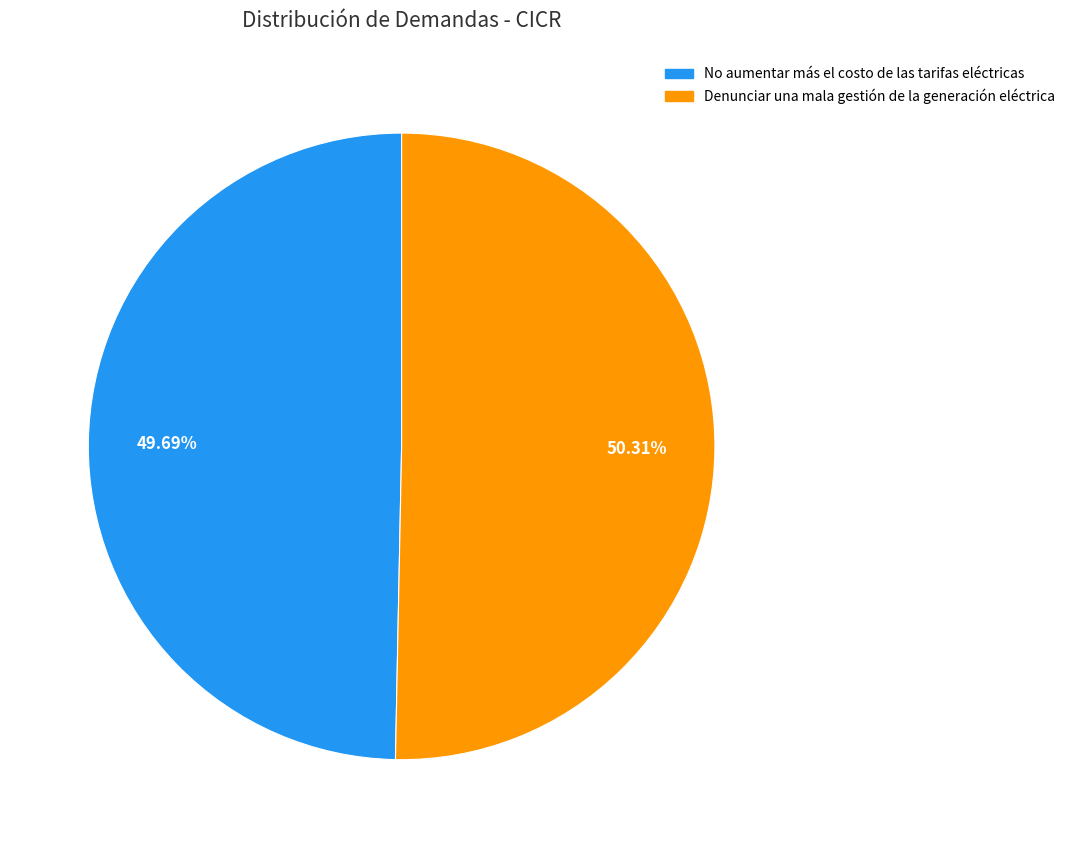

Which has a higher value, No aumentar más el costo de las tarifas eléctricas or Denunciar una mala gestión de la generación eléctrica?

Denunciar una mala gestión de la generación eléctrica